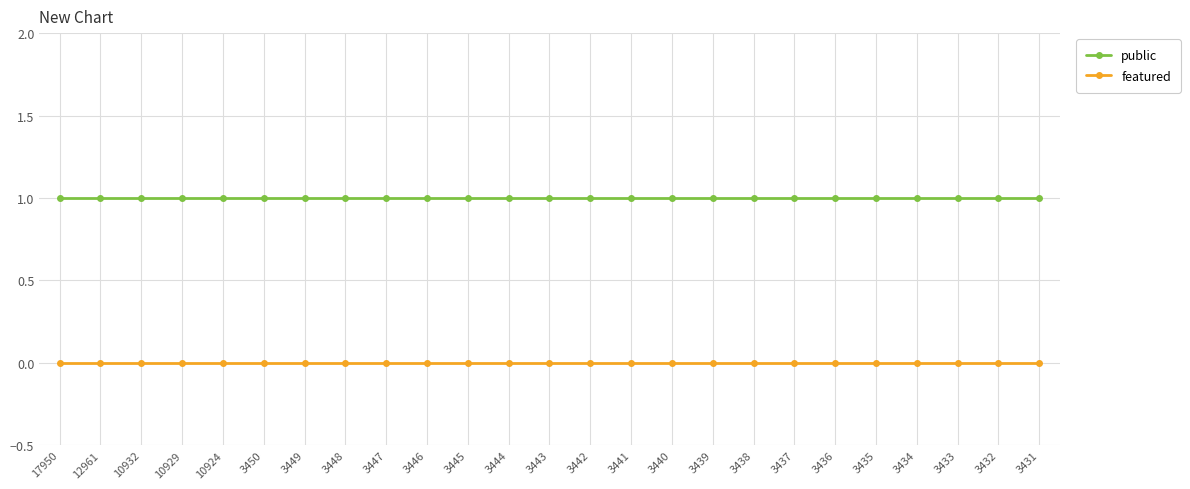

Is it true that public equals 0 at 3434?

False